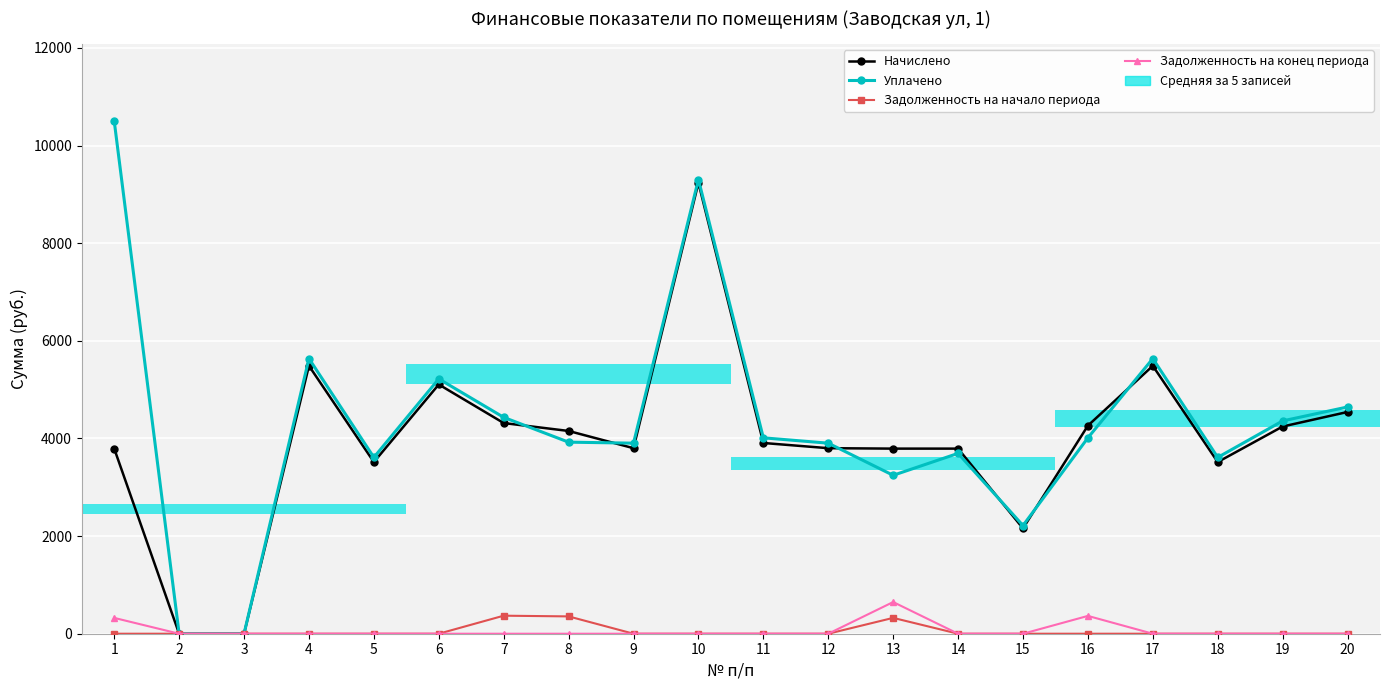

What is the sum of all Начислено values?

78910.9